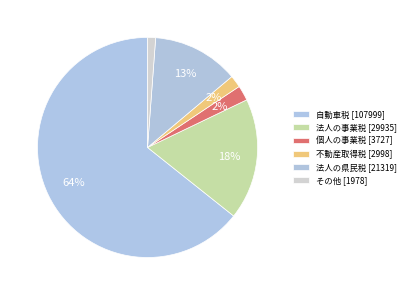

Does any single category account for the majority?

Yes